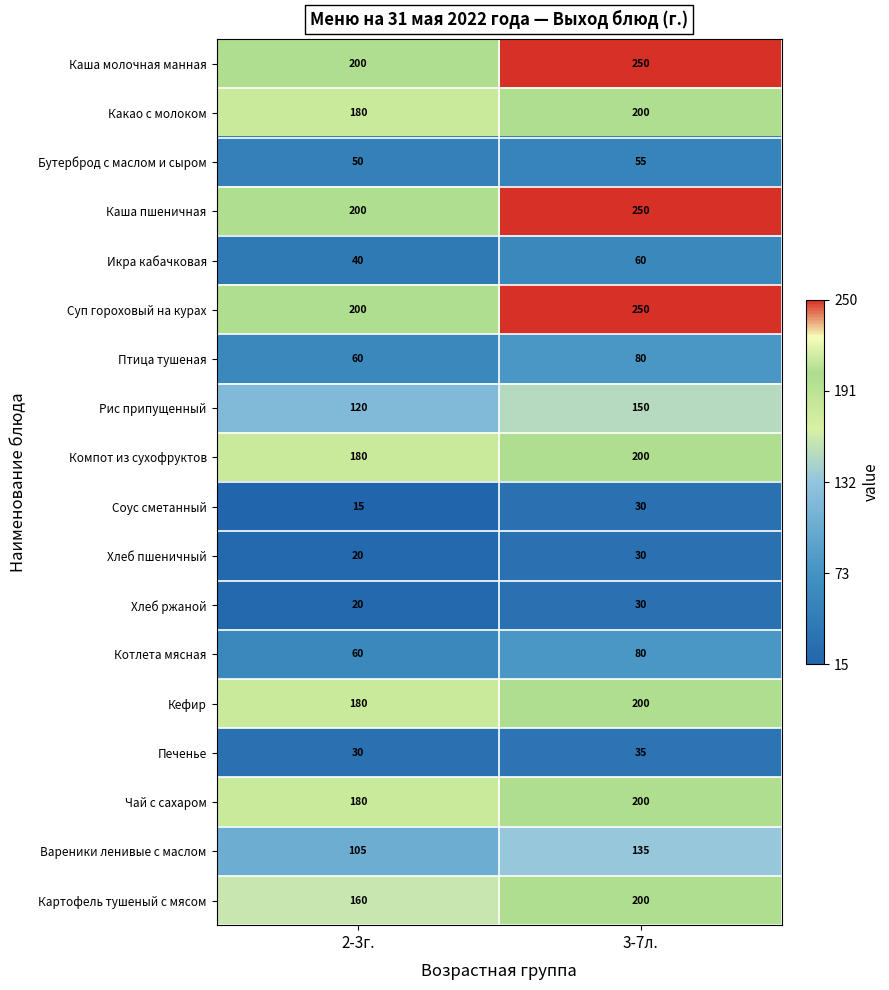

At which category is the sum across all series the highest?

3-7л.